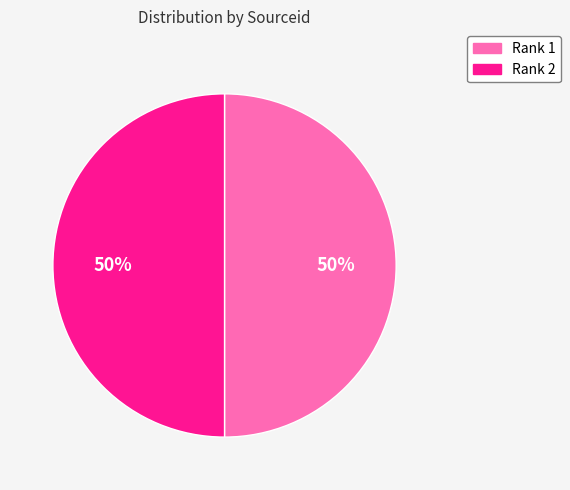

To the nearest percent, what portion does Rank 2 represent?

50%